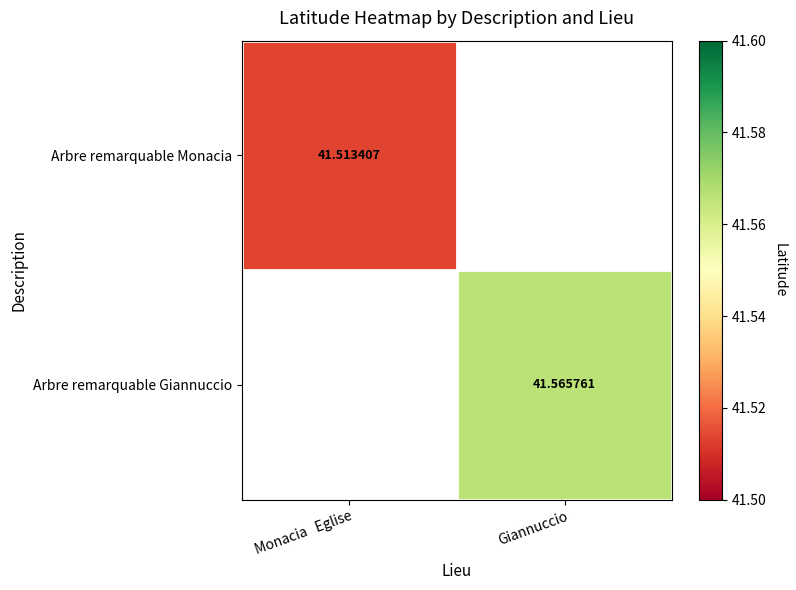

Is the value of Arbre remarquable Monacia at Monacia   Eglise greater than the value of Arbre remarquable Giannuccio at Giannuccio?

No